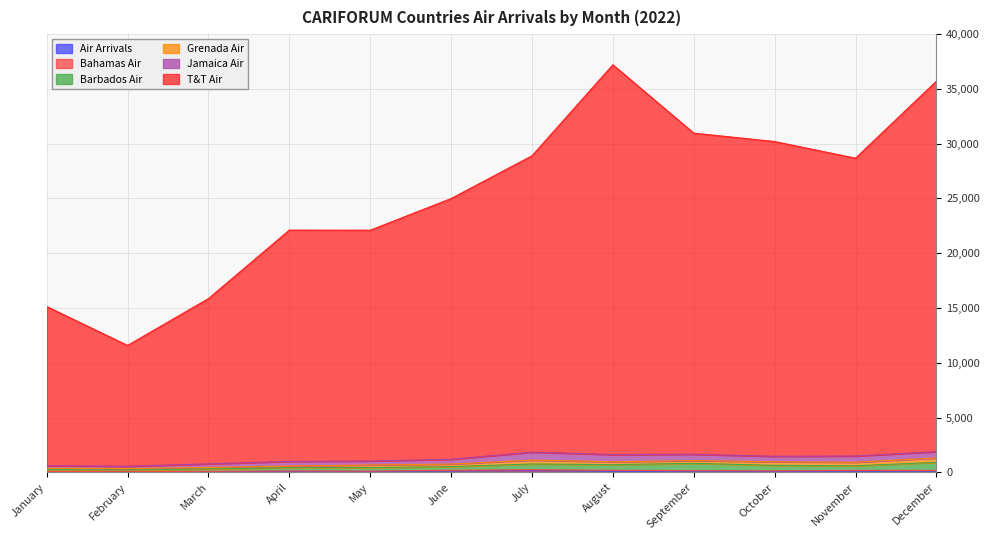

Does the chart display data point markers on the line(s)?

No